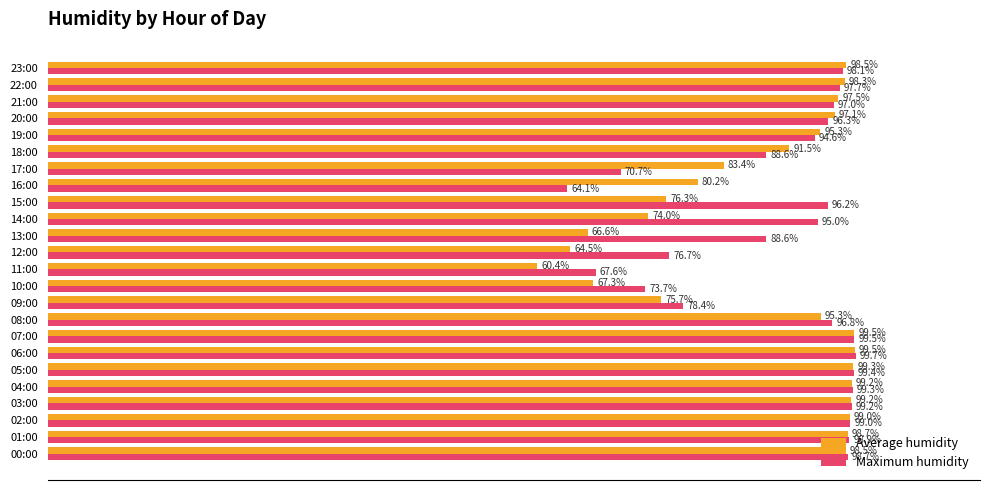

Which series has the largest range (max minus min)?

Average humidity